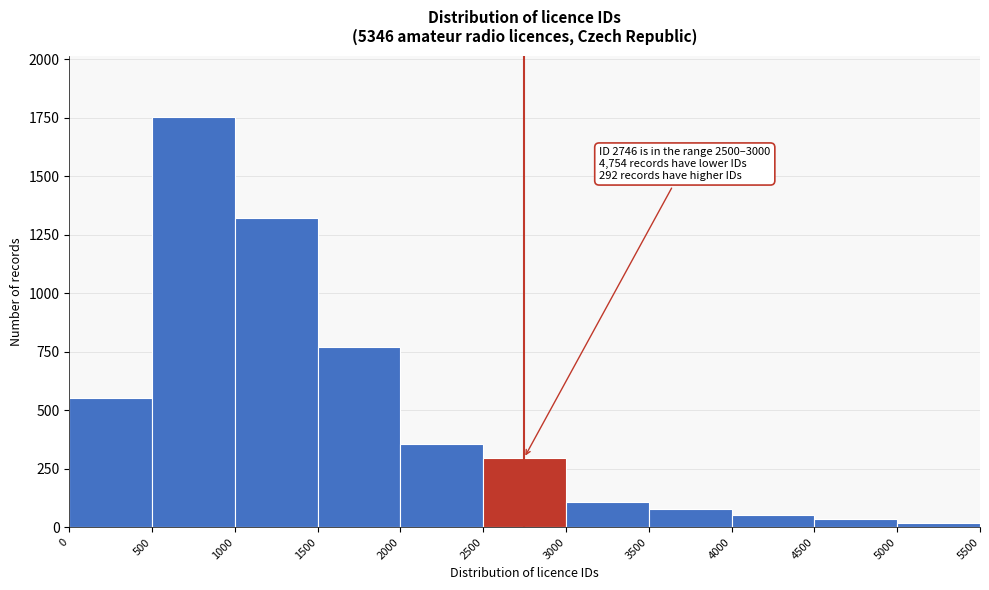

Over which range of the x-axis is the bar tallest?

500 to 1000